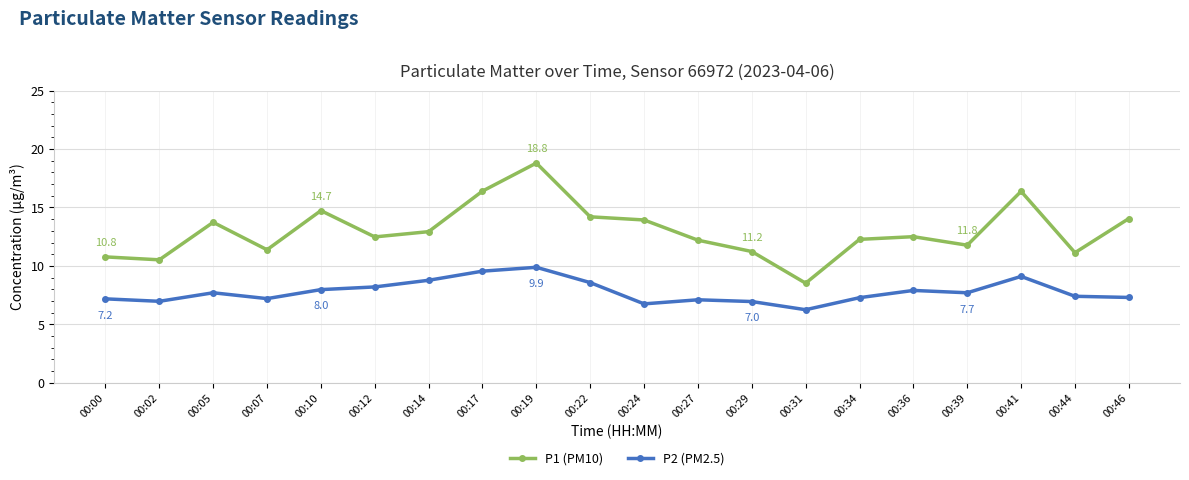

What is the spread (max minus min) of values at 00:27?

5.1